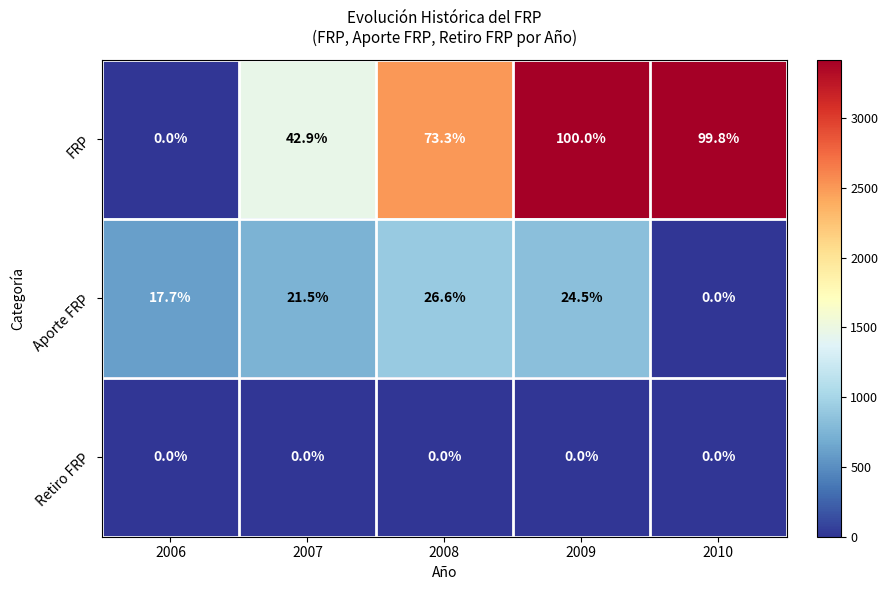

What is the maximum value shown in the chart?

100.0